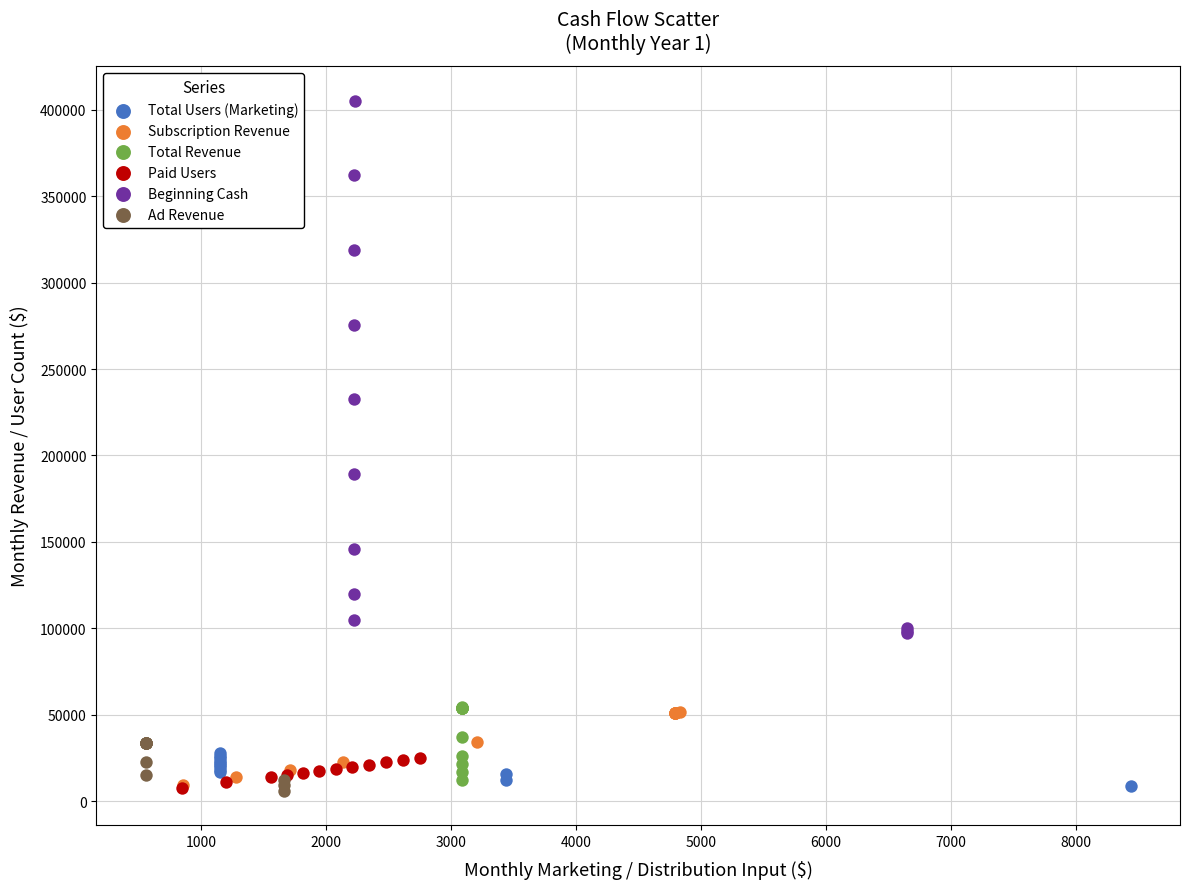

What are all the series names shown in the legend?

Total Users (Marketing), Subscription Revenue, Total Revenue, Paid Users, Beginning Cash, Ad Revenue